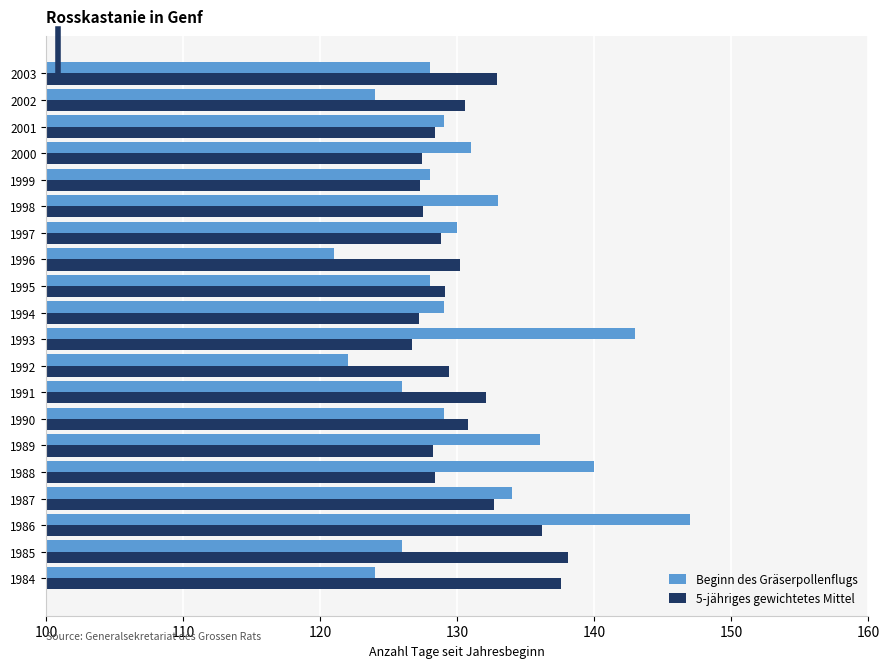

At which category does the chart reach its minimum across all series?

1996